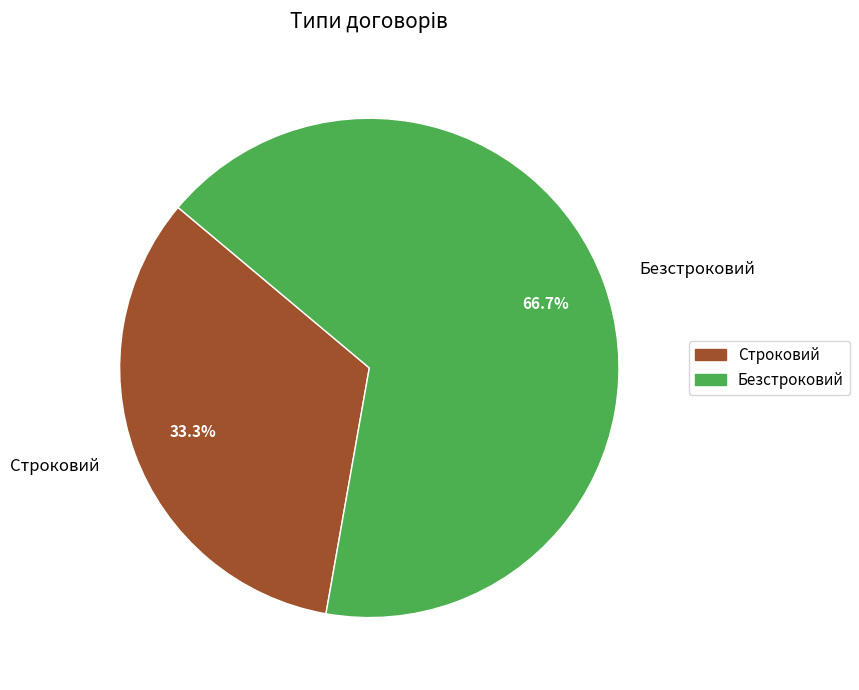

The Строковий slice represents 40% of the pie. True or false?

False